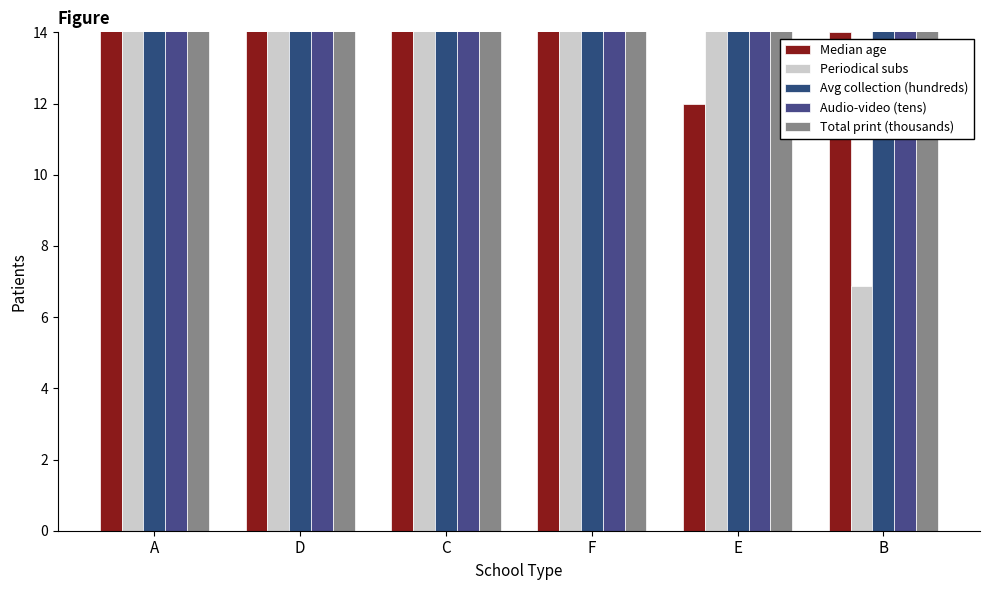

At which category does the chart reach its minimum across all series?

B